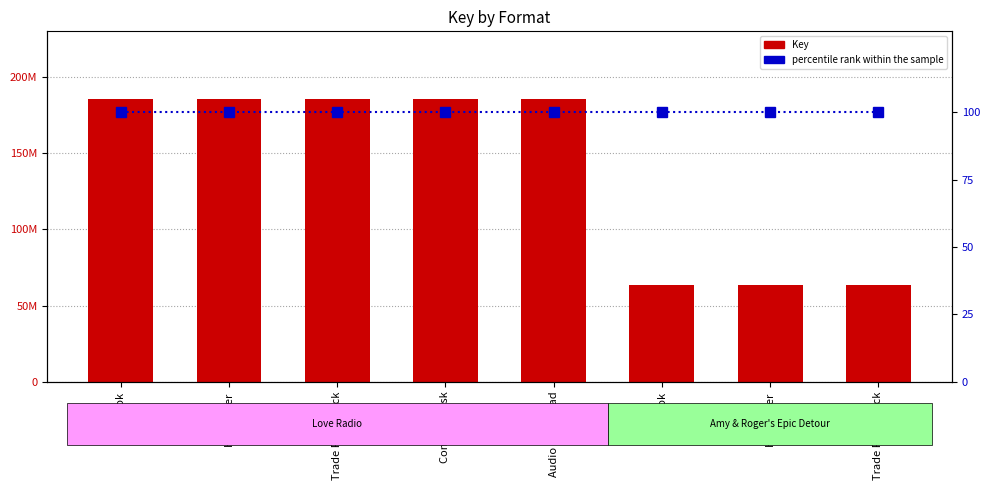

How many distinct data groups are displayed?

2